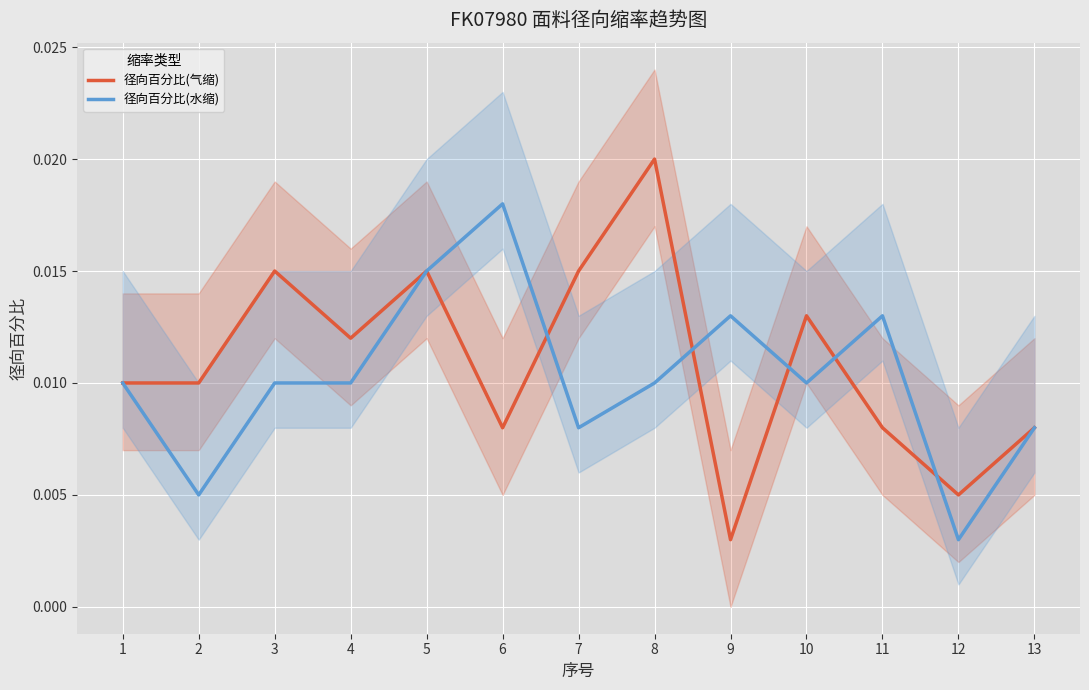

How many lines are shown in the chart?

2